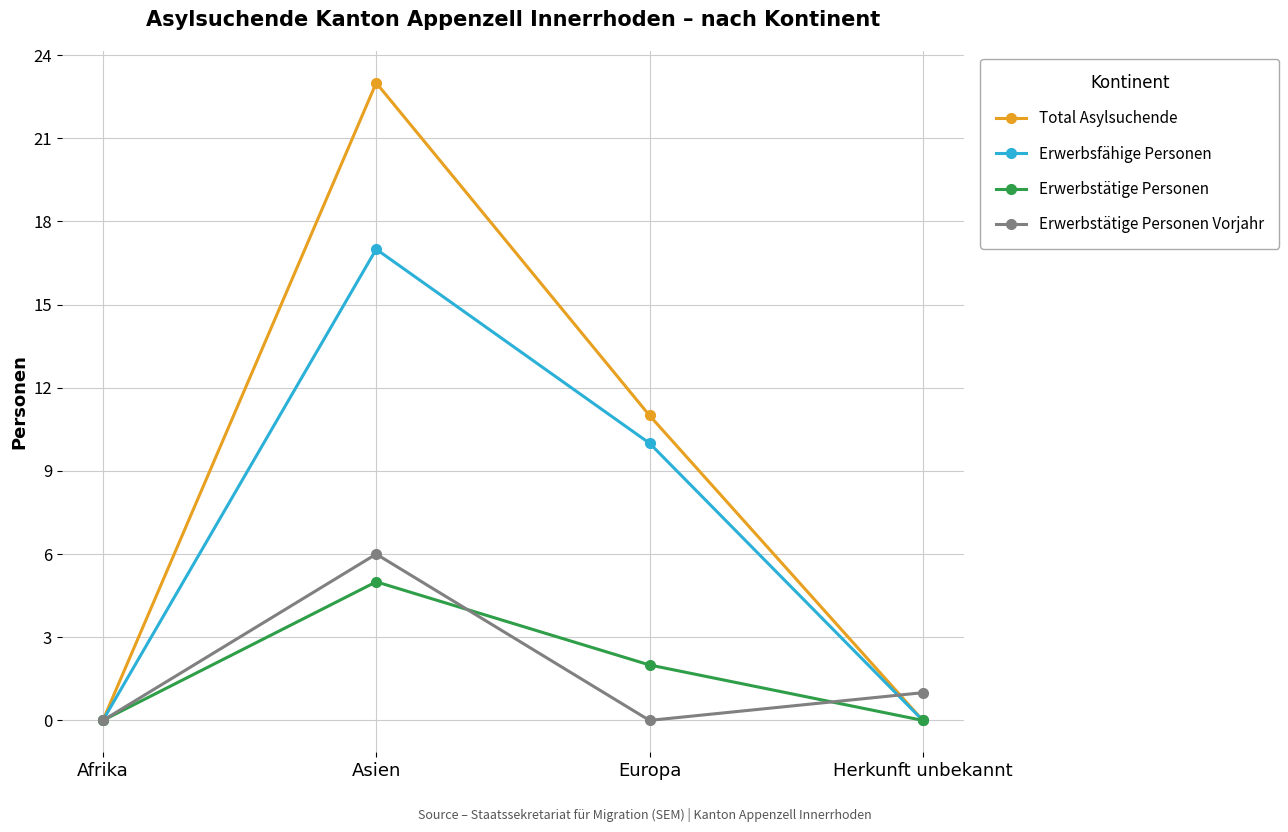

Where does the Total Asylsuchende series first go above 11?

Asien